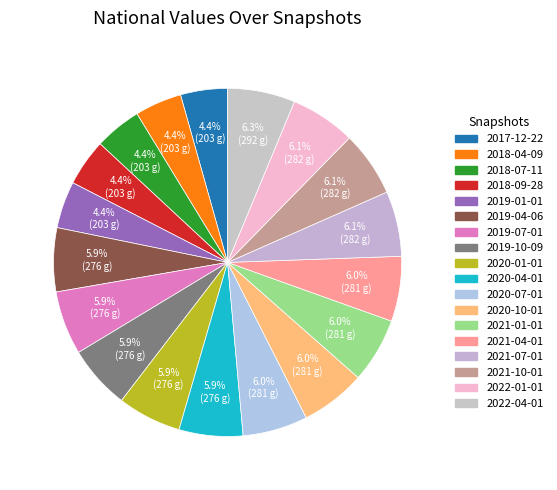

What is the change in value from 2018-04-09 to 2019-10-09?

+73